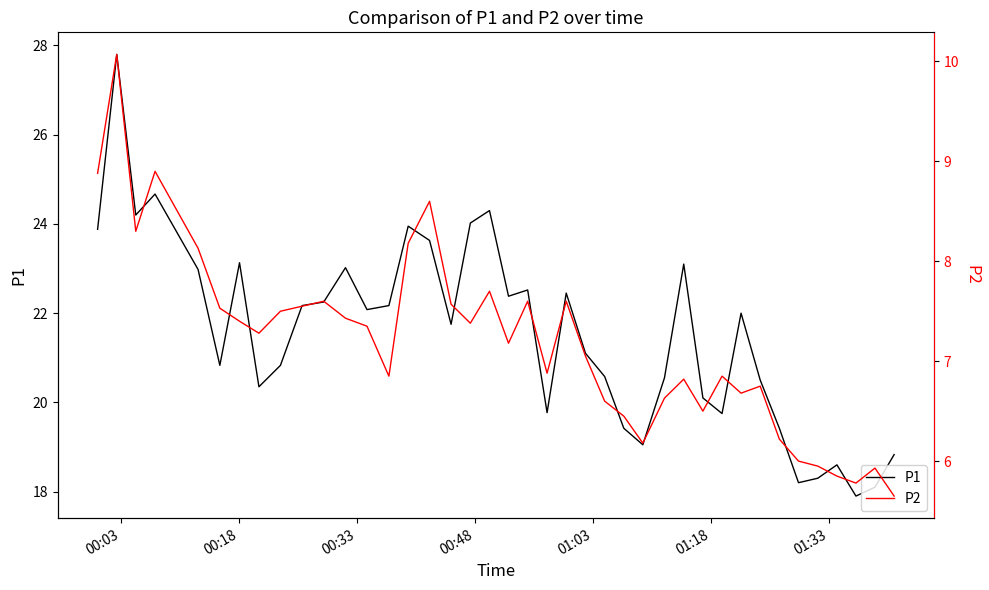

What is the maximum value for P1?

27.8